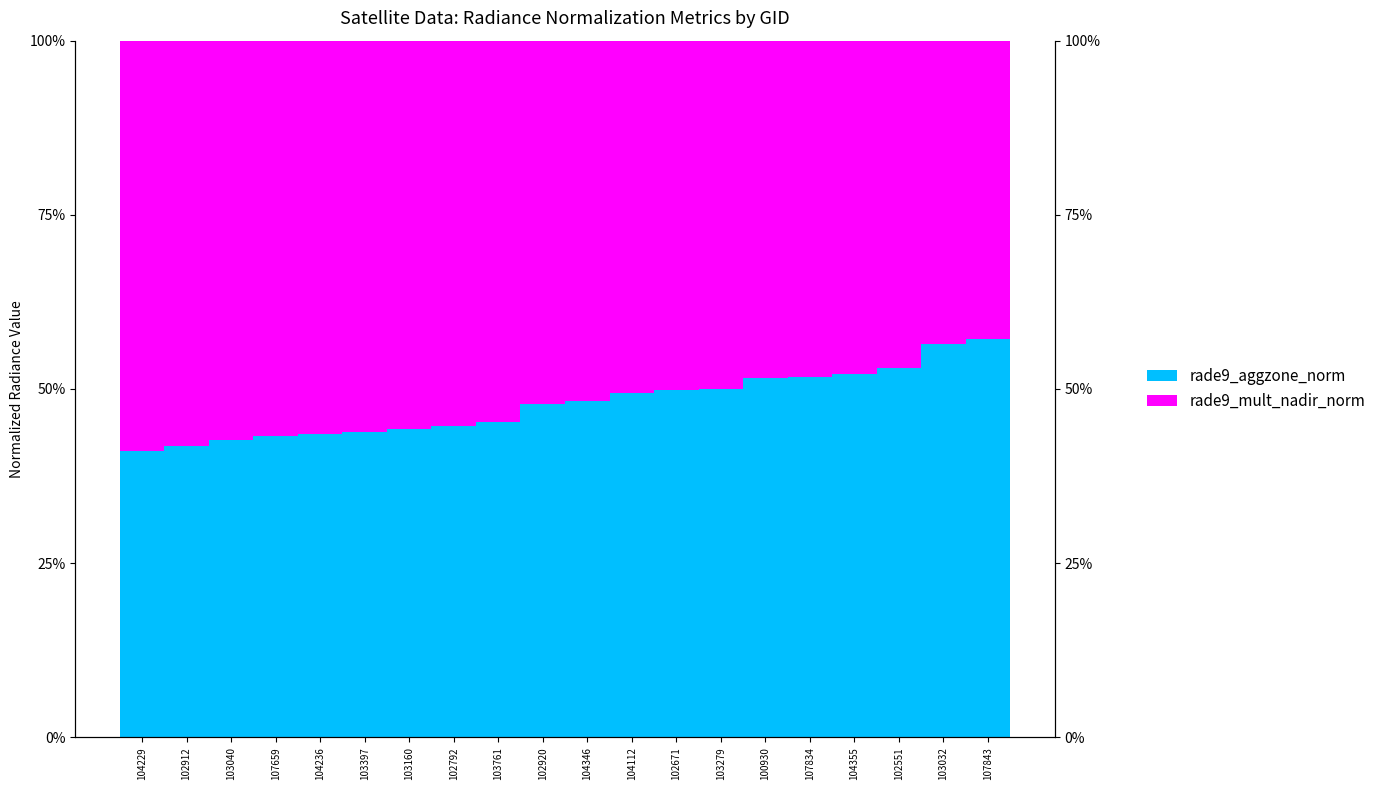

What is the highest value of the rade9_aggzone_norm series?

57.2